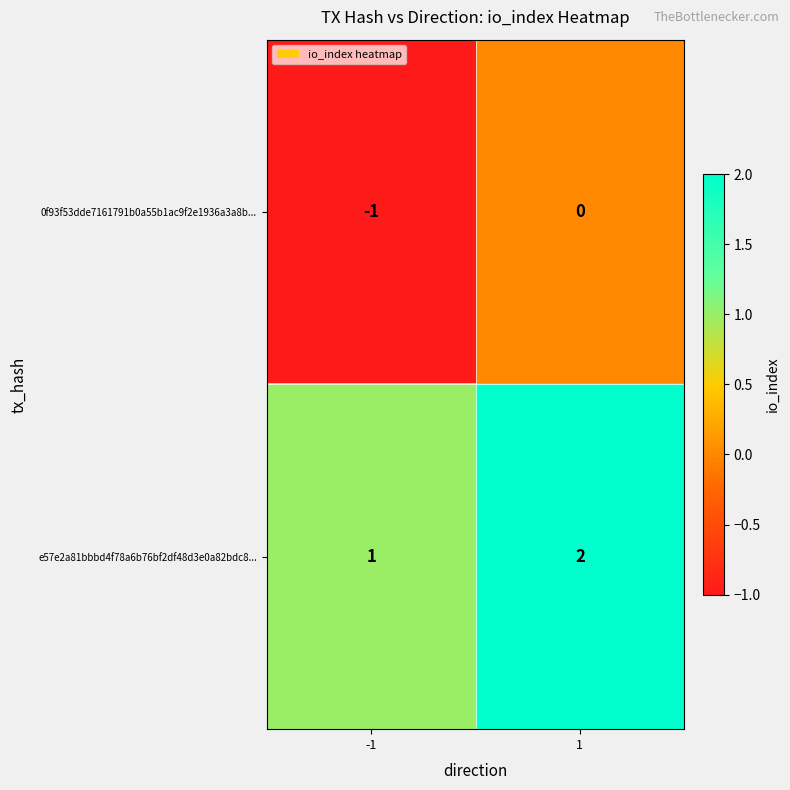

Reading left to right, extract all data points from this chart.

0f93f53dde7161791b0a55b1ac9f2e1936a3a8b...: -1=-1	1=0
e57e2a81bbbd4f78a6b76bf2df48d3e0a82bdc8...: -1=1	1=2